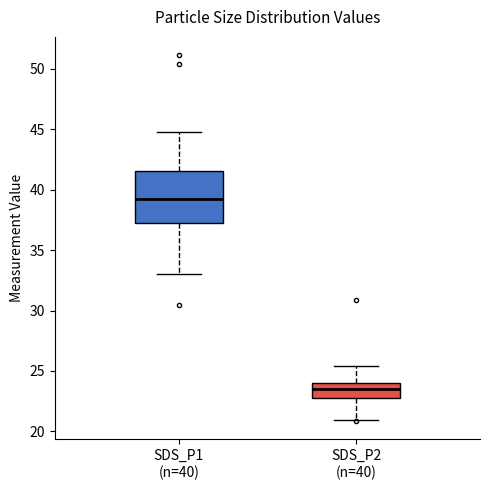

Which box's median line is the lowest?

SDS_P2 (n=40)